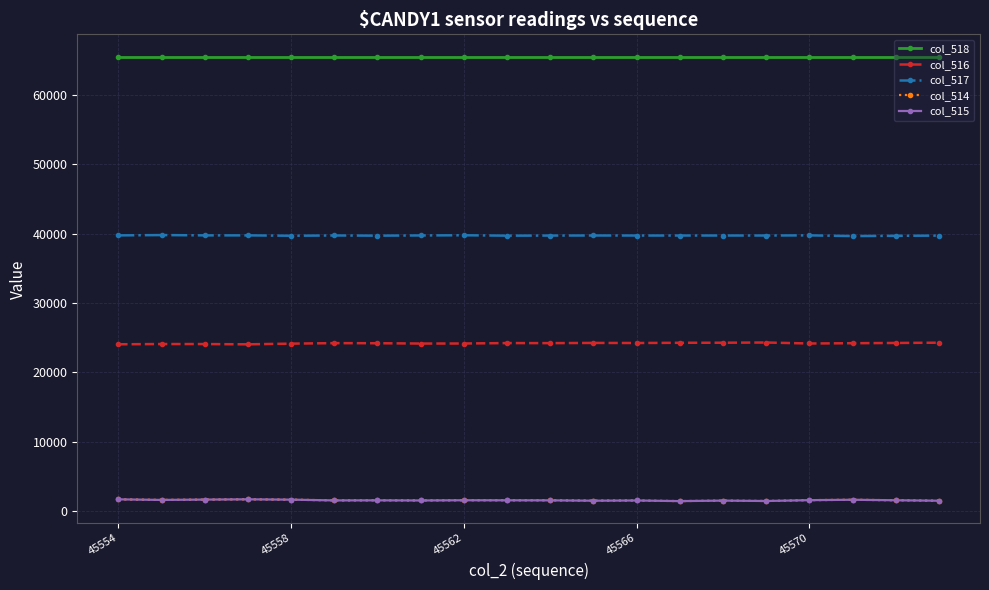

What is the value of the col_515 point at the 16th from the left?

1474